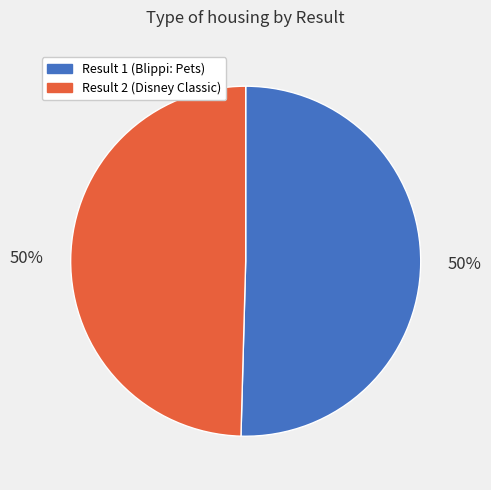

To the nearest percent, what percentage of the pie is Result 1 (Blippi: Pets)?

50%